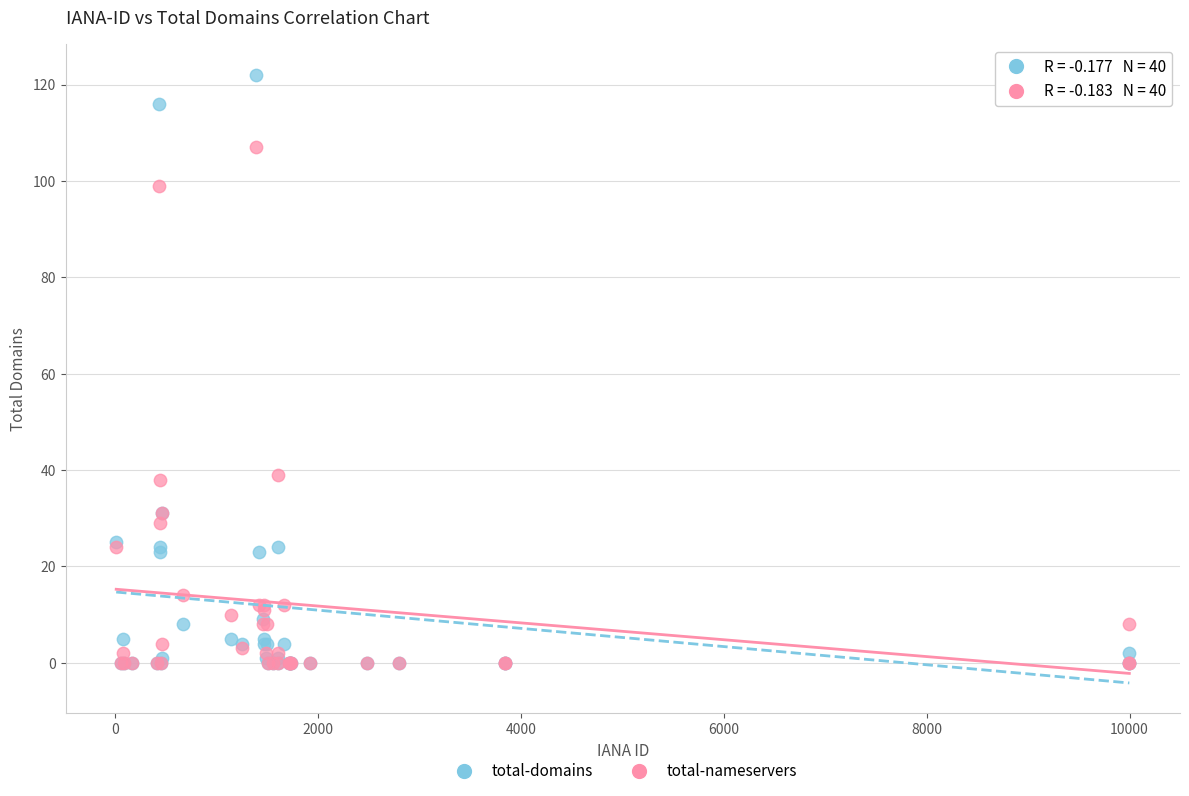

What are all the series names shown in the legend?

total-domains, total-nameservers